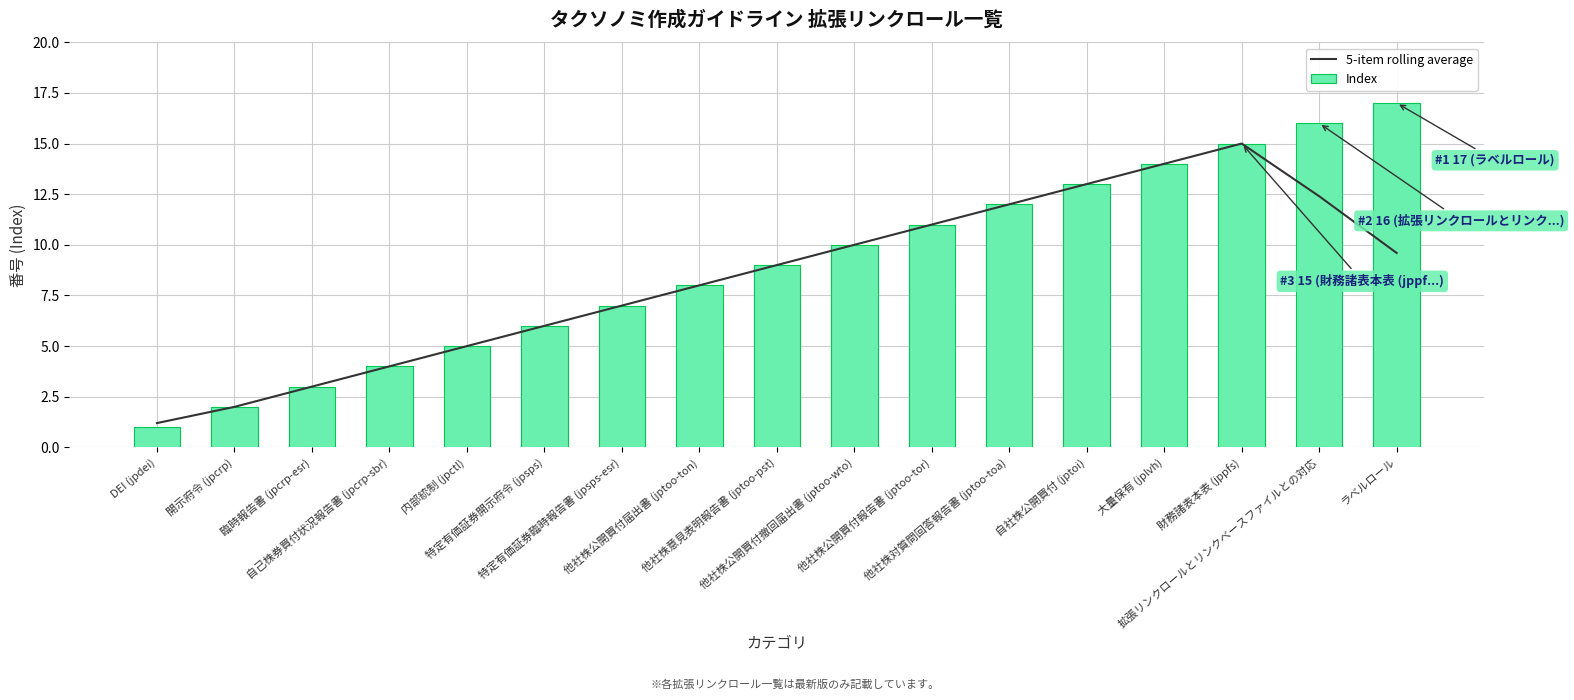

Rank the series by their average value, from highest to lowest.

Index, 5-item rolling average